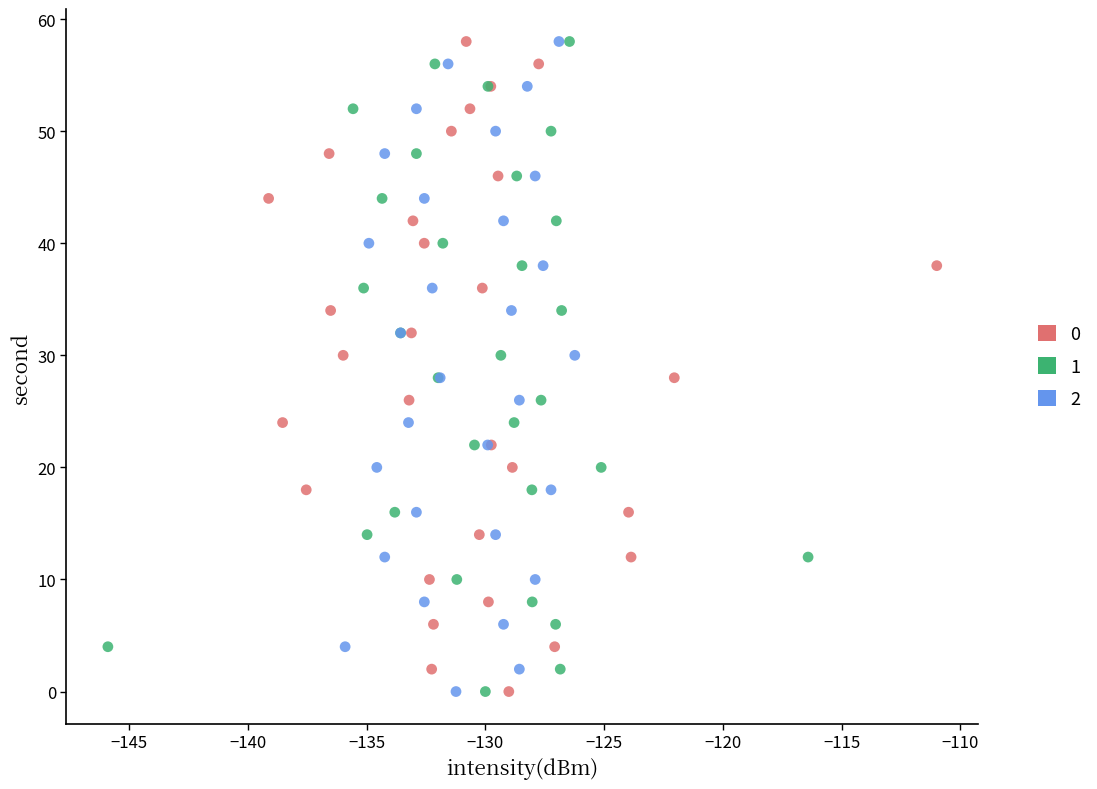

What are all the series names shown in the legend?

0, 1, 2